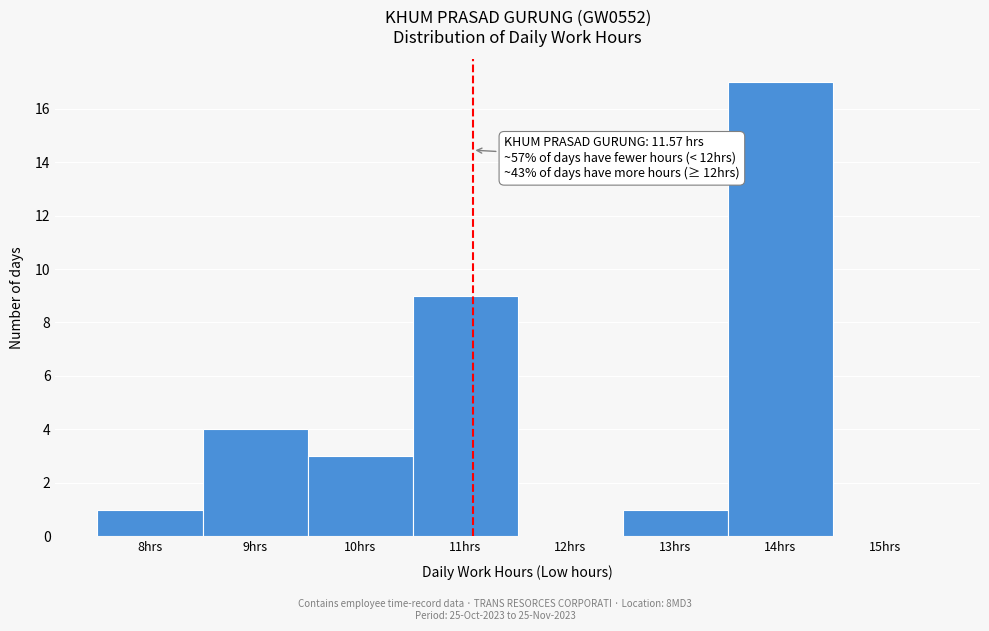

Reading left to right, transcribe all the data shown in this chart.

8hrs=1	9hrs=4	10hrs=3	11hrs=9	12hrs=0	13hrs=1	14hrs=17	15hrs=0